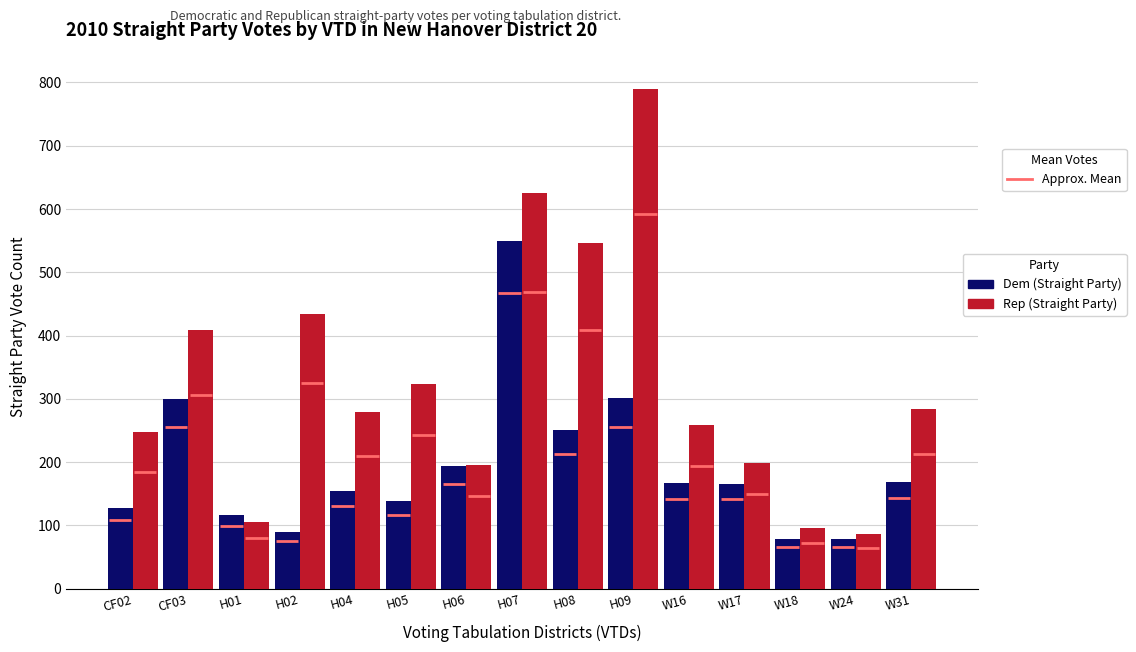

True or false: Dem (Straight Party) has a value of 251 at H08.

True